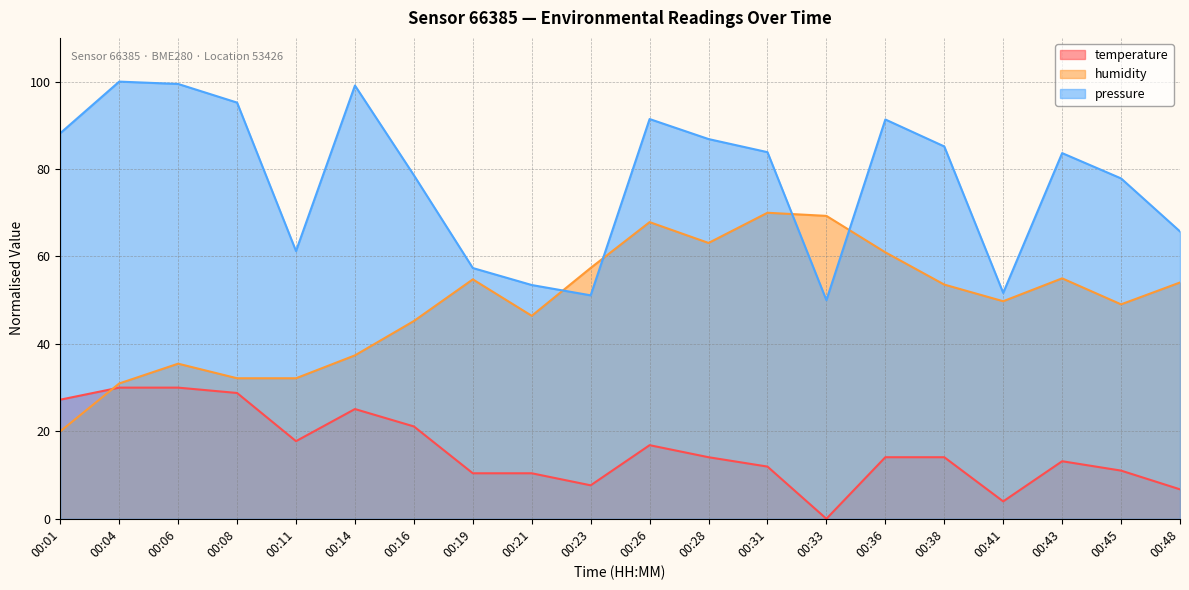

Which series has the largest range (max minus min)?

humidity